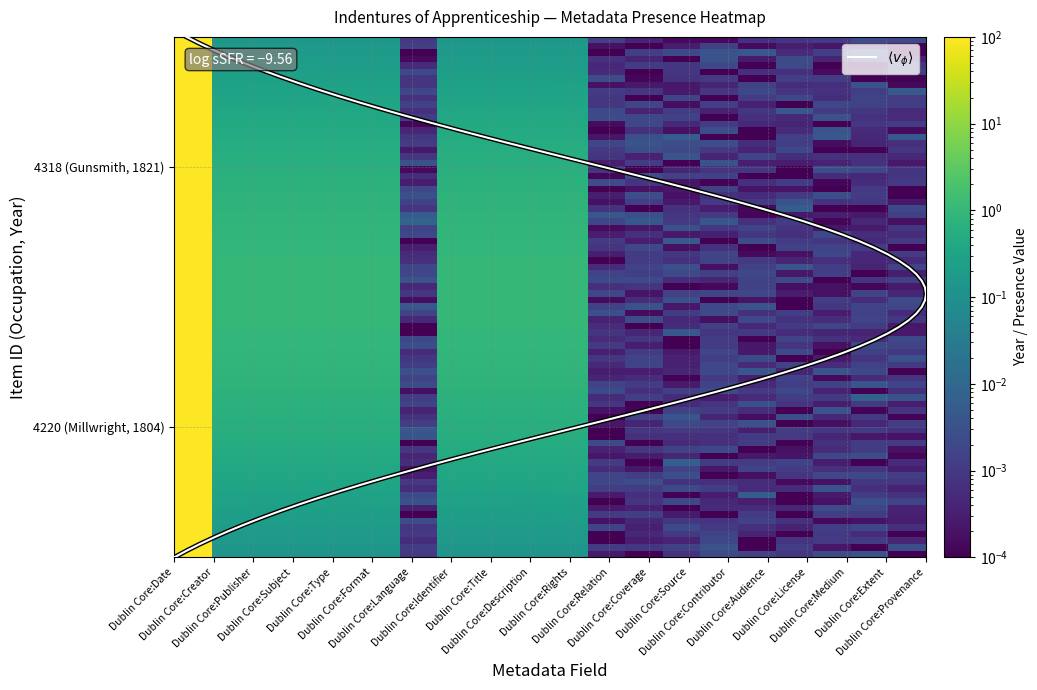

List the series in order of their peak value, lowest first.

4220, 4318